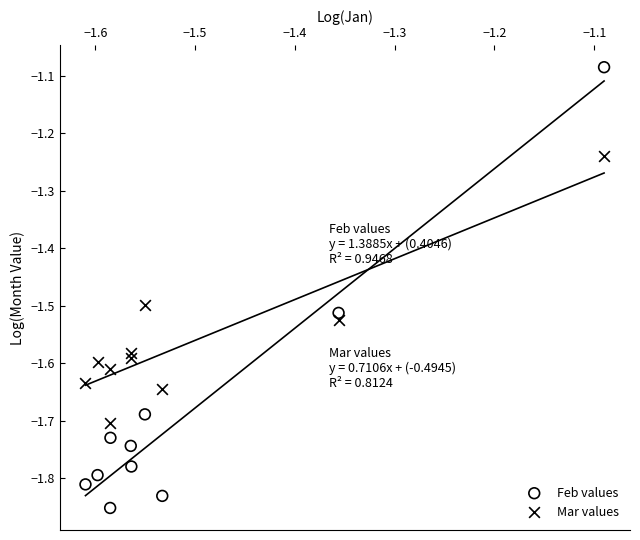

Which series contains the lowest Y value?

Feb values